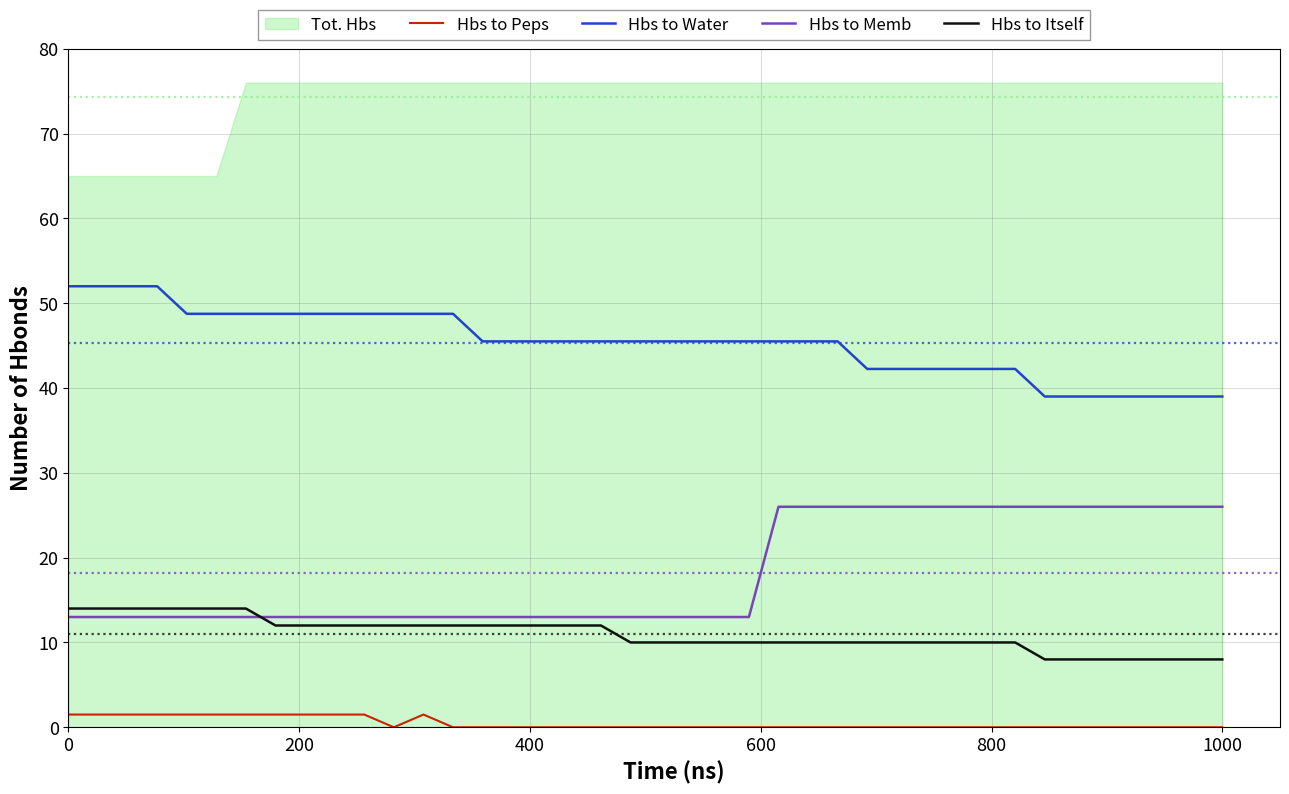

What is the minimum value for Hbs to Water?

39.0